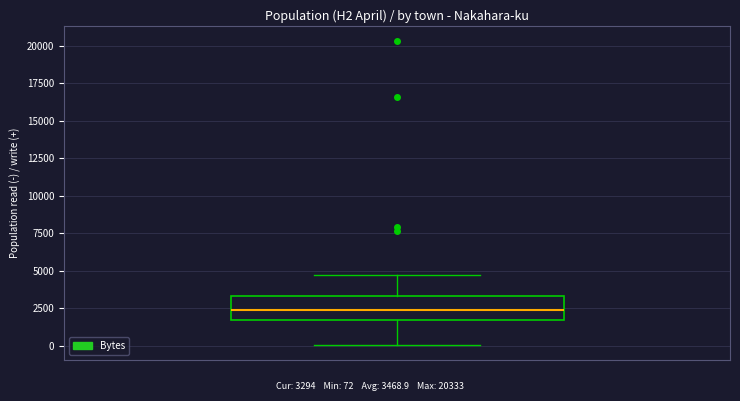

Where is the lower edge of the box on the y-axis? The values are not printed on the chart, so give them approximately, as read against the axis.

1500